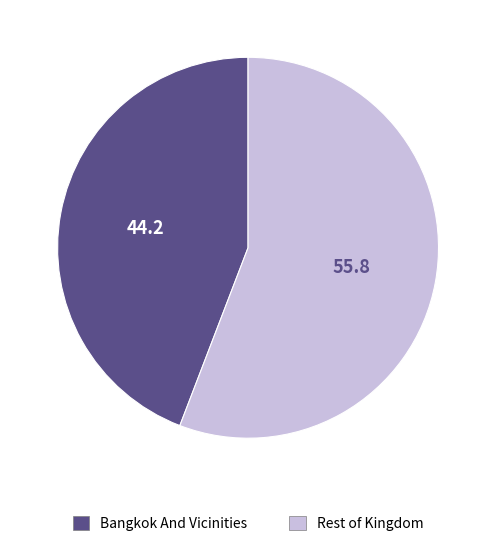

Is there any slice that represents more than half of the pie?

Yes